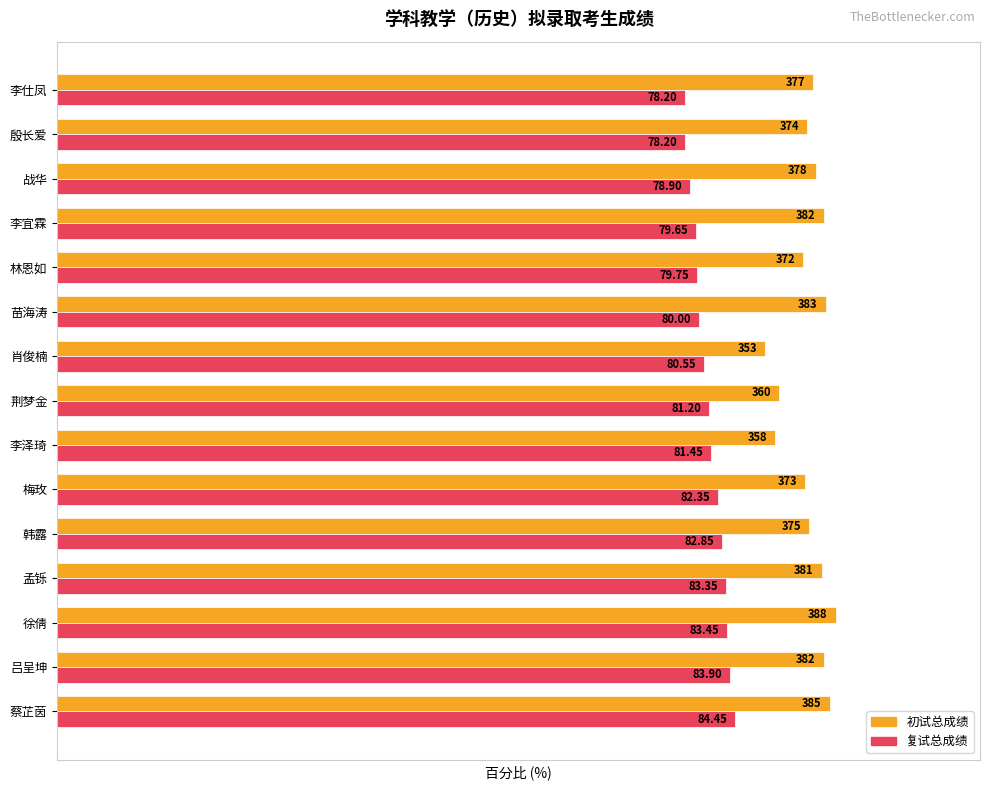

Which series has the largest range (max minus min)?

初试总成绩